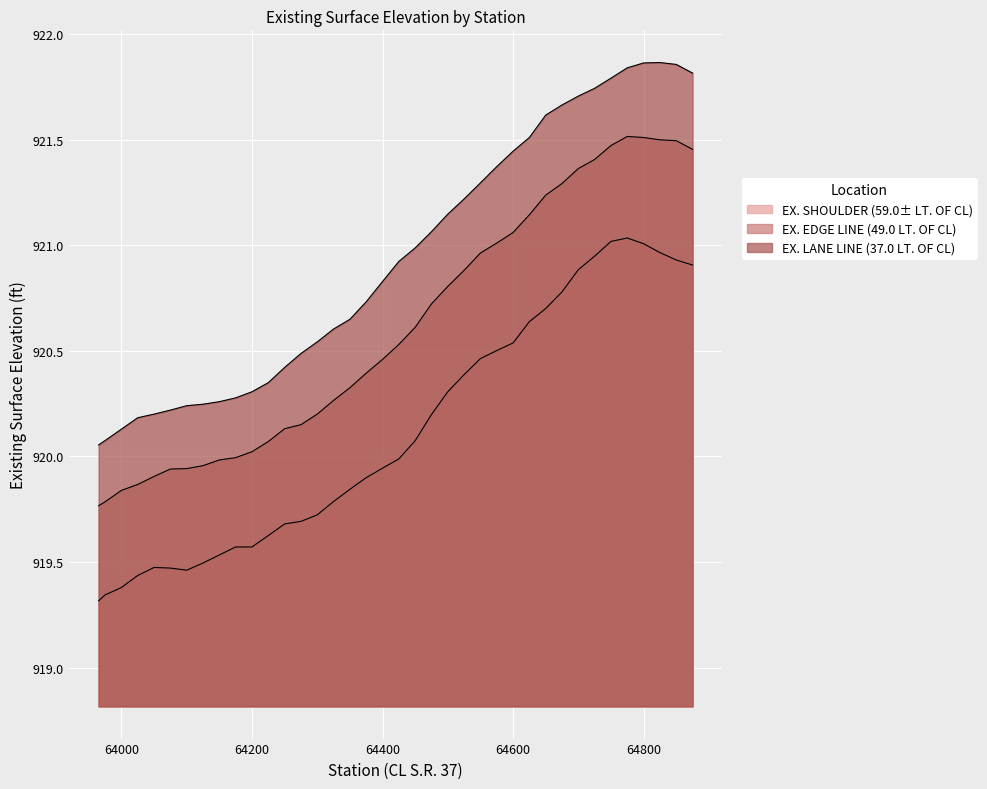

At which label is EX. EDGE LINE (49.0 LT. OF CL) closest to 920?

64175